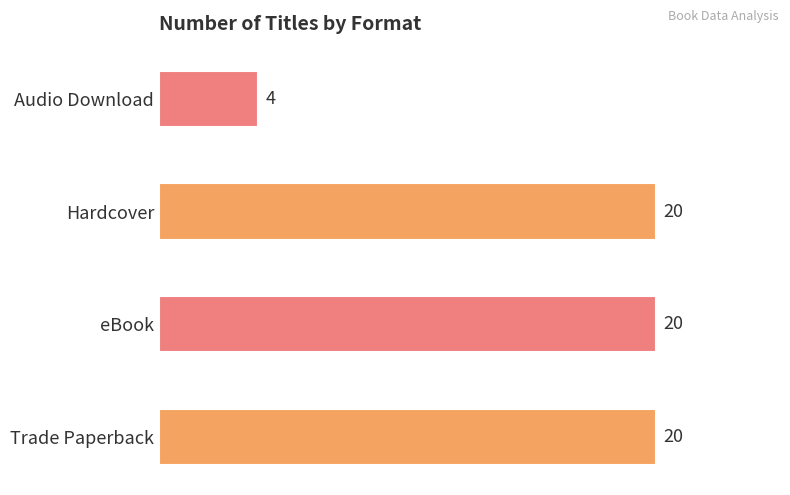

What is the sum of all values?

64